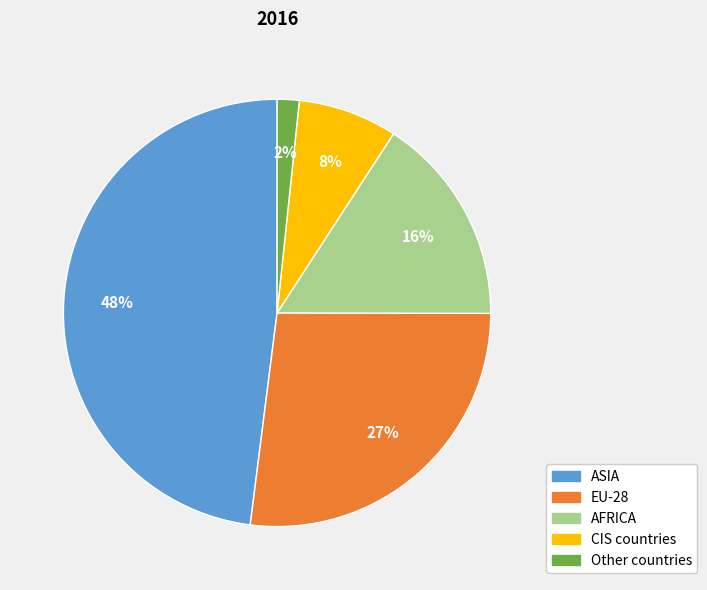

Between Other countries and EU-28, which is larger?

EU-28